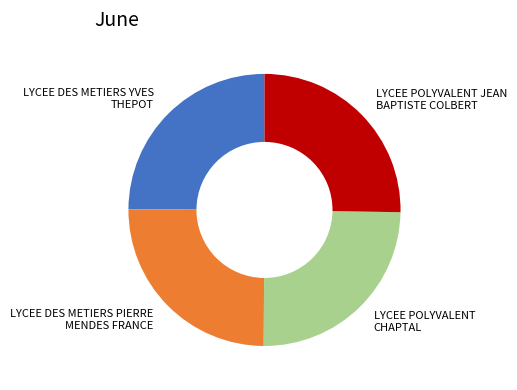

Is it true that LYCEE POLYVALENT CHAPTAL is 25% of the pie?

True